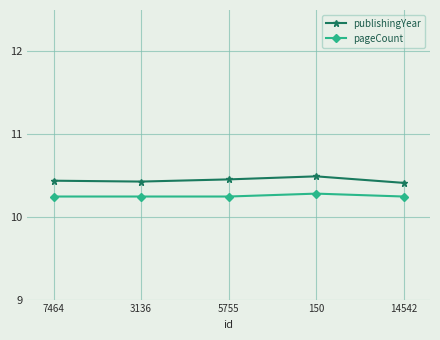

True or false: pageCount and publishingYear cross at least once.

False